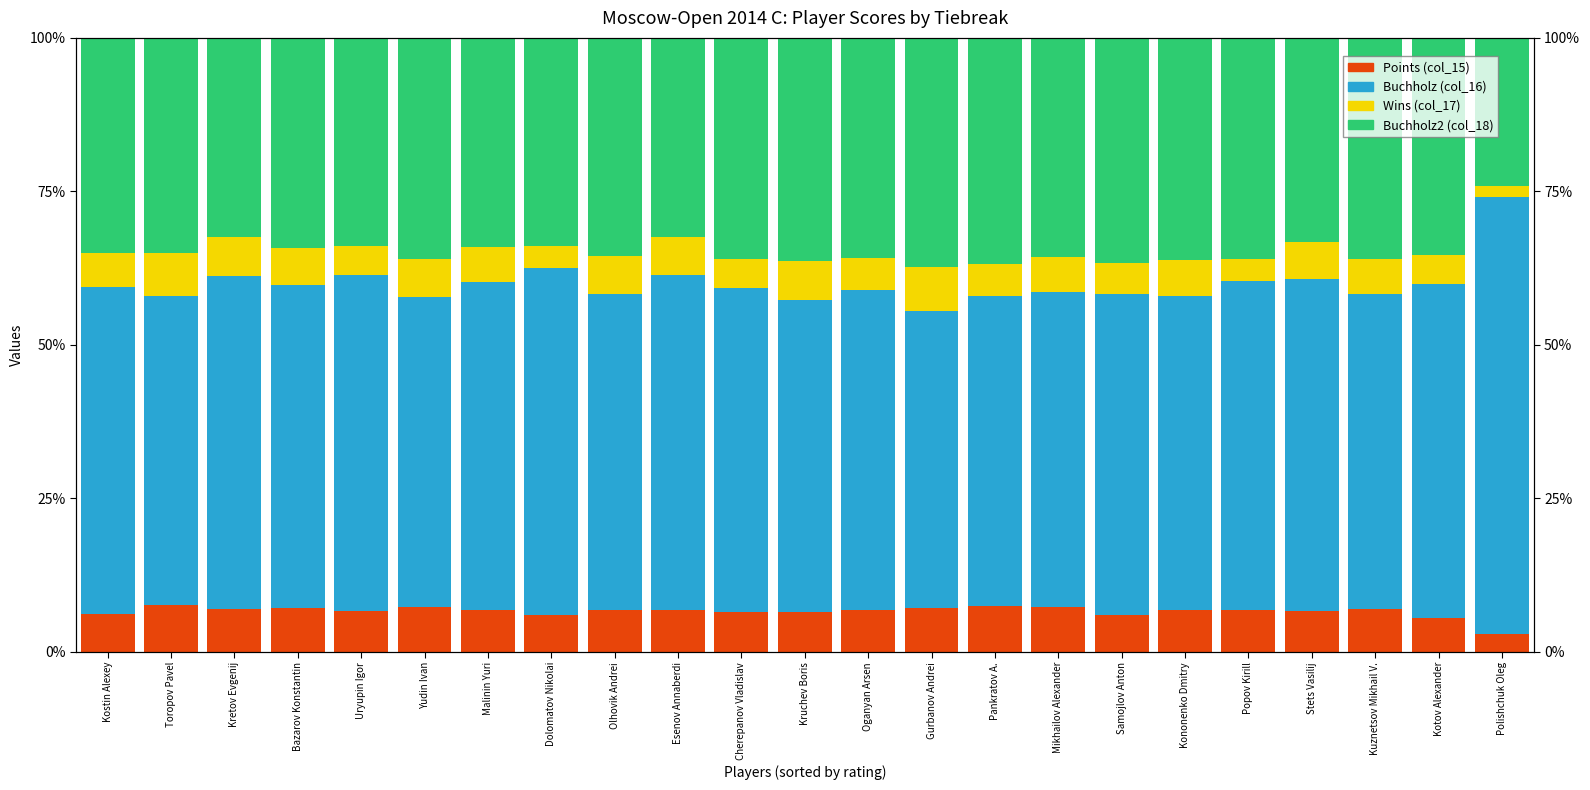

List the labels in order of Buchholz2 (col_18) value, largest first.

Gurbanov Andrei, Pankratov A., Samojlov Anton, Kruchev Boris, Kononenko Dmitry, Cherepanov Vladislav, Yudin Ivan, Kuznetsov Mikhail V., Popov Kirill, Oganyan Arsen, Mikhailov Alexander, Olhovik Andrei, Kotov Alexander, Kostin Alexey, Toropov Pavel, Bazarov Konstantin, Malinin Yuri, Uryupin Igor, Dolomatov Nikolai, Stets Vasilij, Esenov Annaberdi, Kretov Evgenij, Polishchuk Oleg